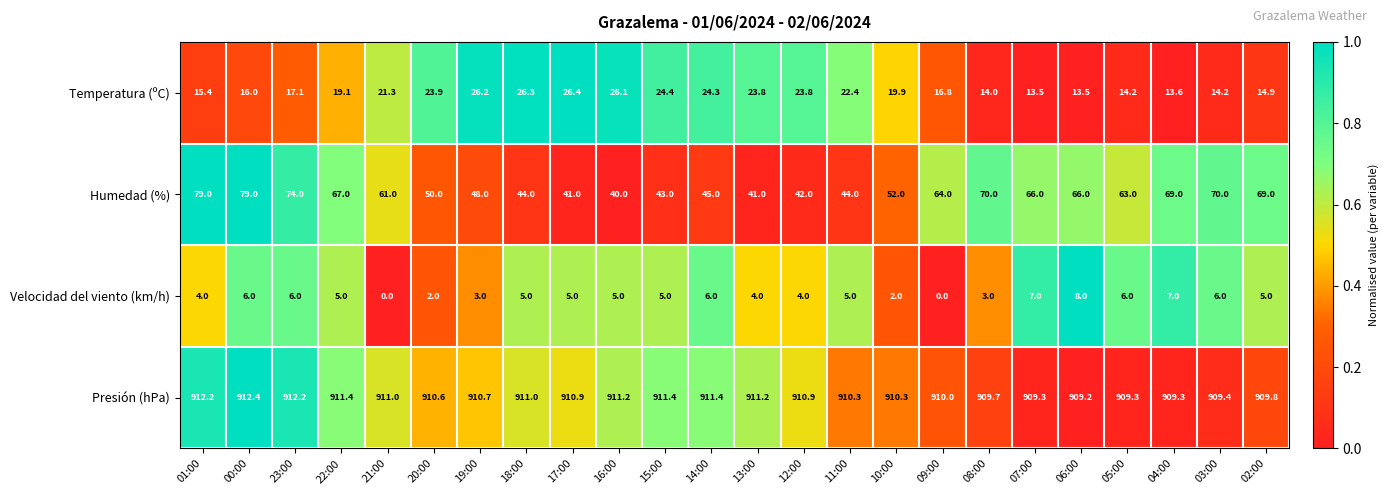

What is the total value across all series at 05:00?

992.5